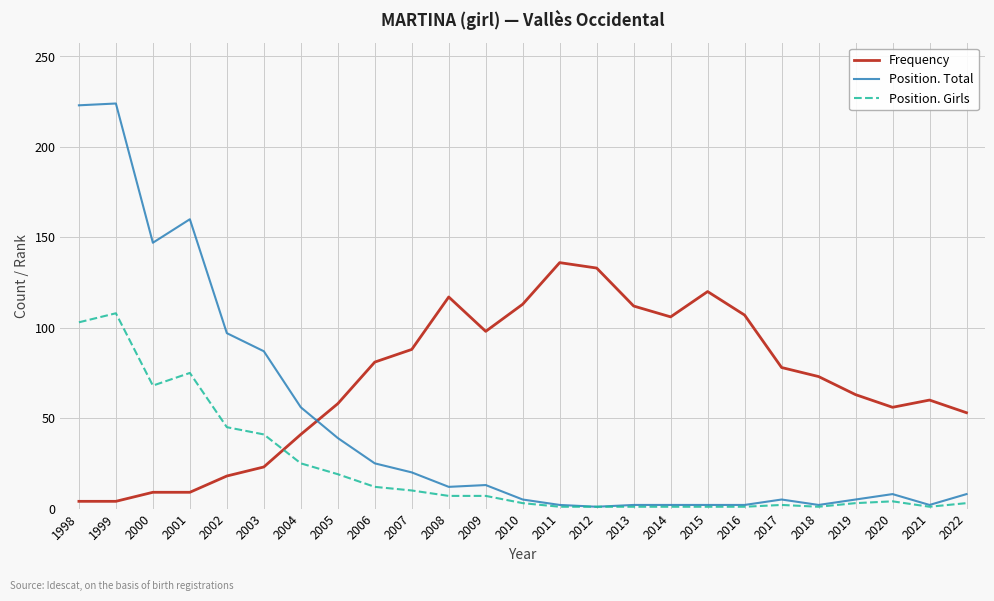

Is the value of Position. Girls at 2022 greater than the value of Frequency at 2013?

No